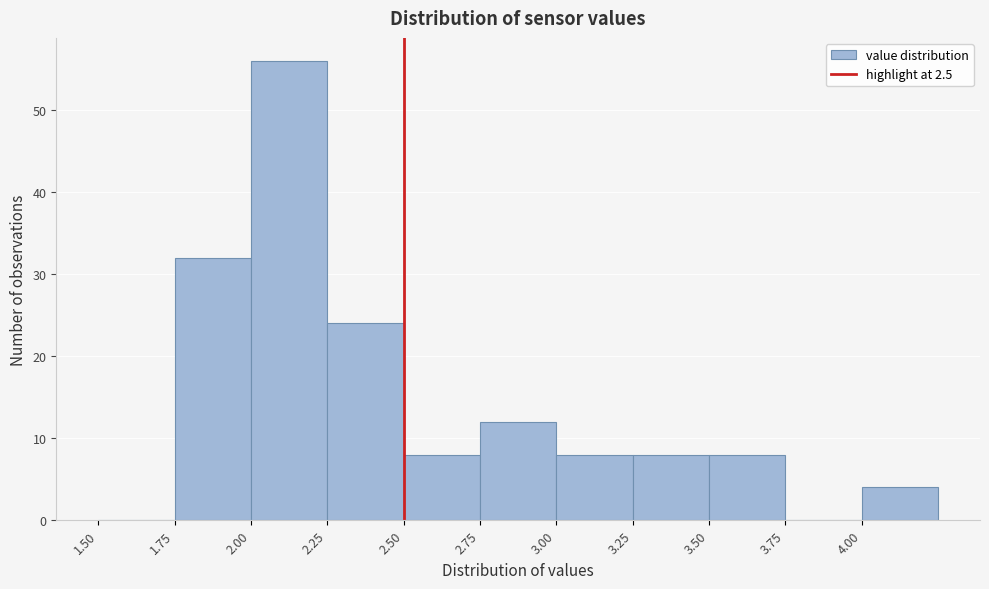

Reading left to right, transcribe this chart: for each bar, give the range it covers on the x-axis and its height. The values are not printed on the chart, so give them approximately, as read against the axis.

1.50 to 1.75: 0
1.75 to 2.00: 32
2.00 to 2.25: 56
2.25 to 2.50: 24
2.50 to 2.75: 8
2.75 to 3.00: 12
3.00 to 3.25: 8
3.25 to 3.50: 8
3.50 to 3.75: 8
3.75 to 4.00: 0
4.00 to 4.25: 4